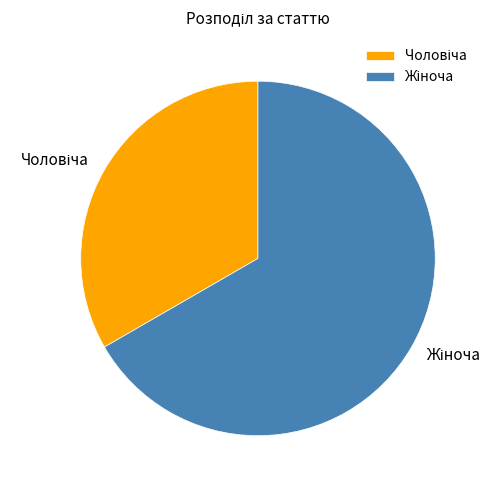

Rank the categories by value from lowest to highest.

Чоловіча, Жіноча